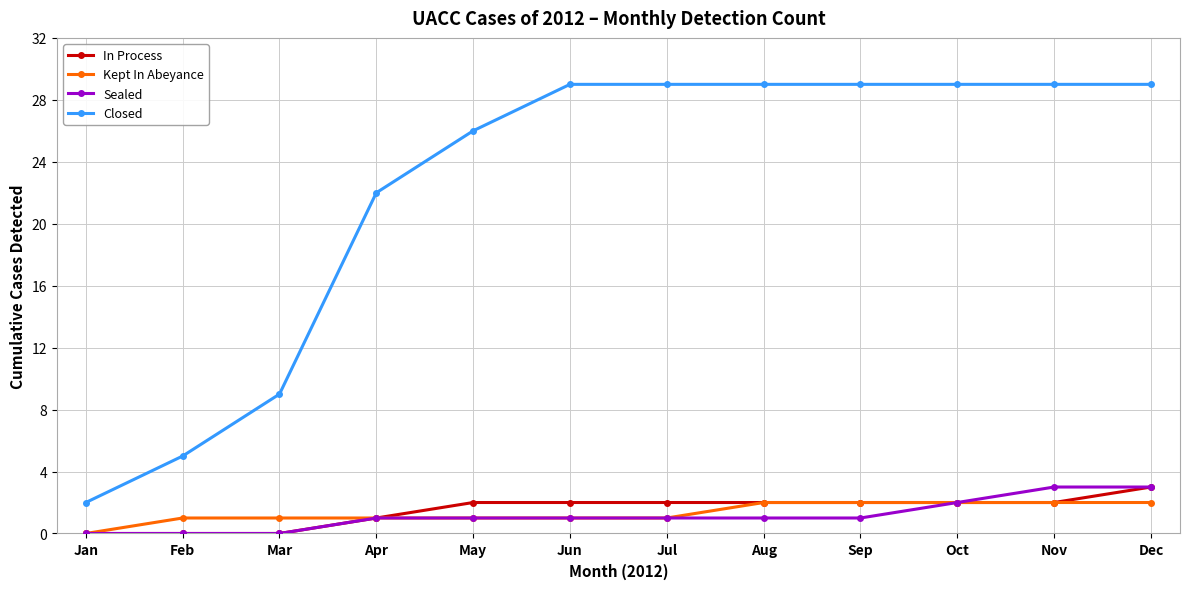

What is the total value across all series at May?

30